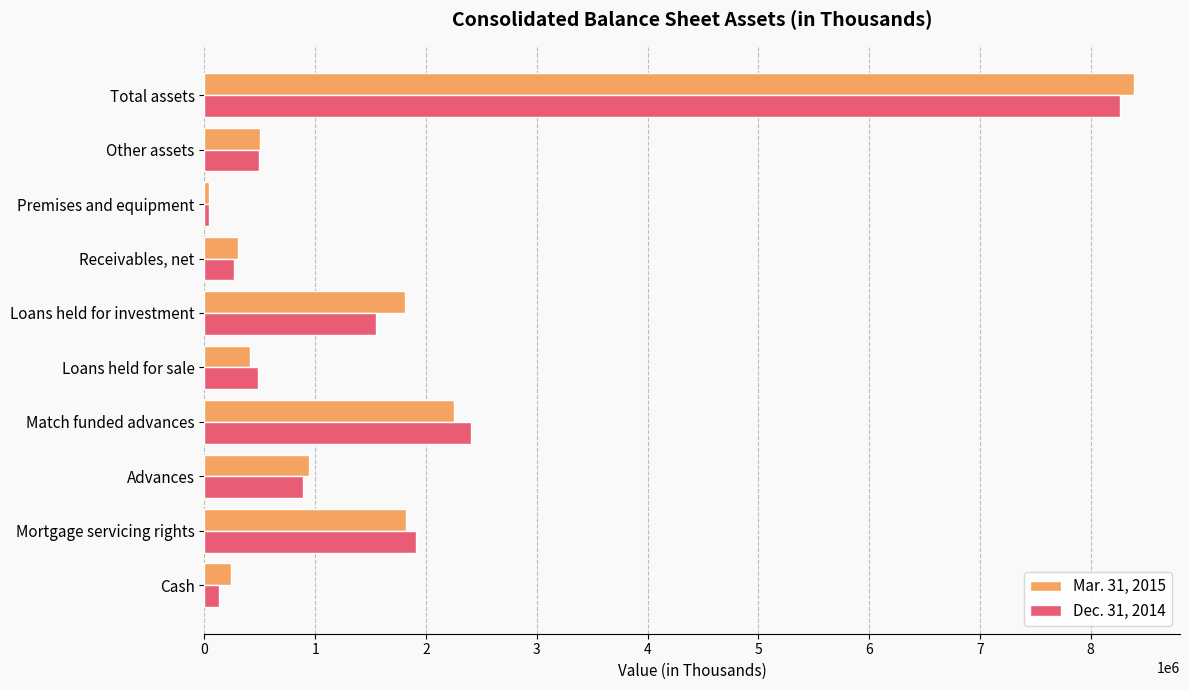

At which category is the sum across all series the highest?

Total assets